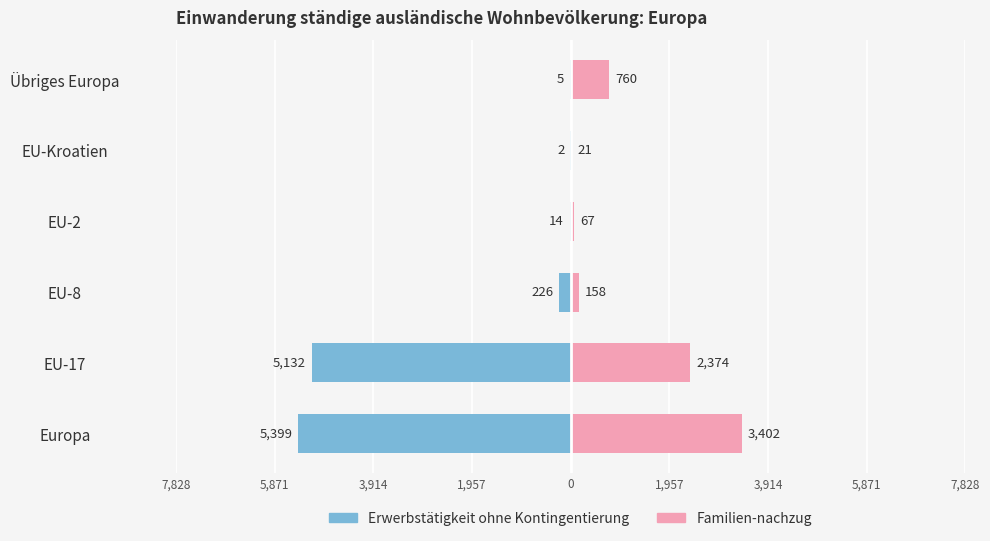

How many data points in Familien-nachzug are above 760?

2